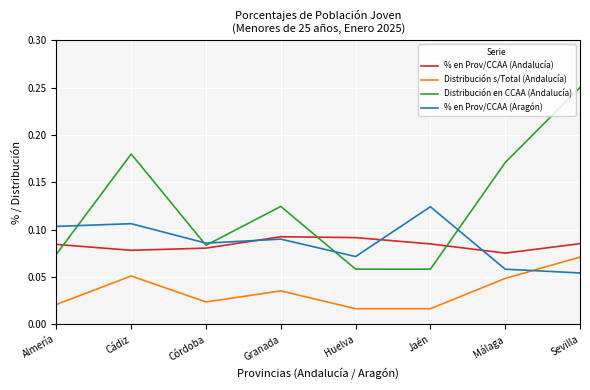

The Distribución en CCAA (Andalucía) series shows 0.1 at Sevilla. True or false?

False